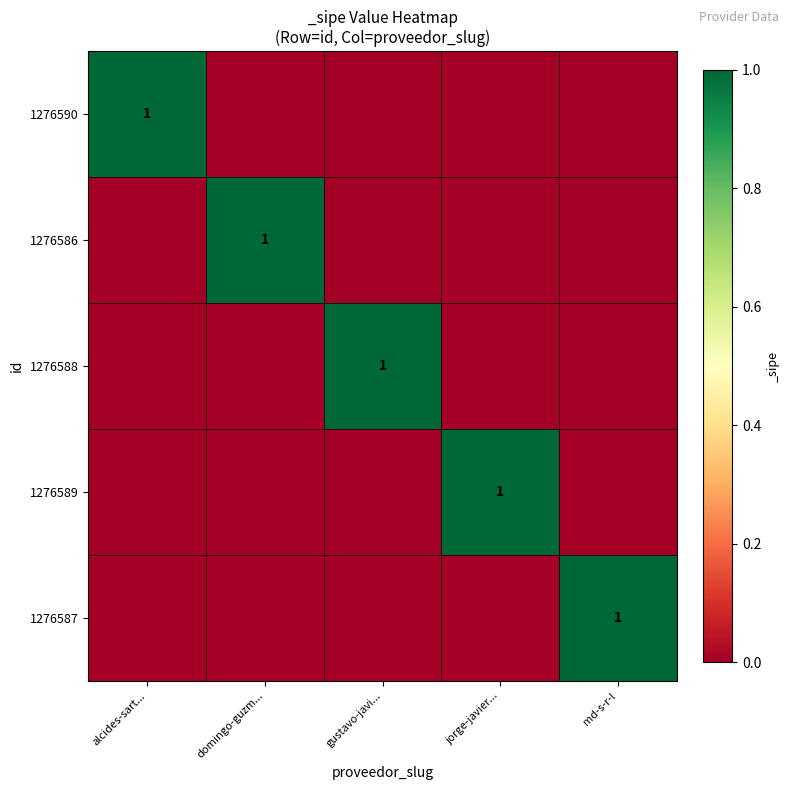

What is the sum of all 1276588 values?

1